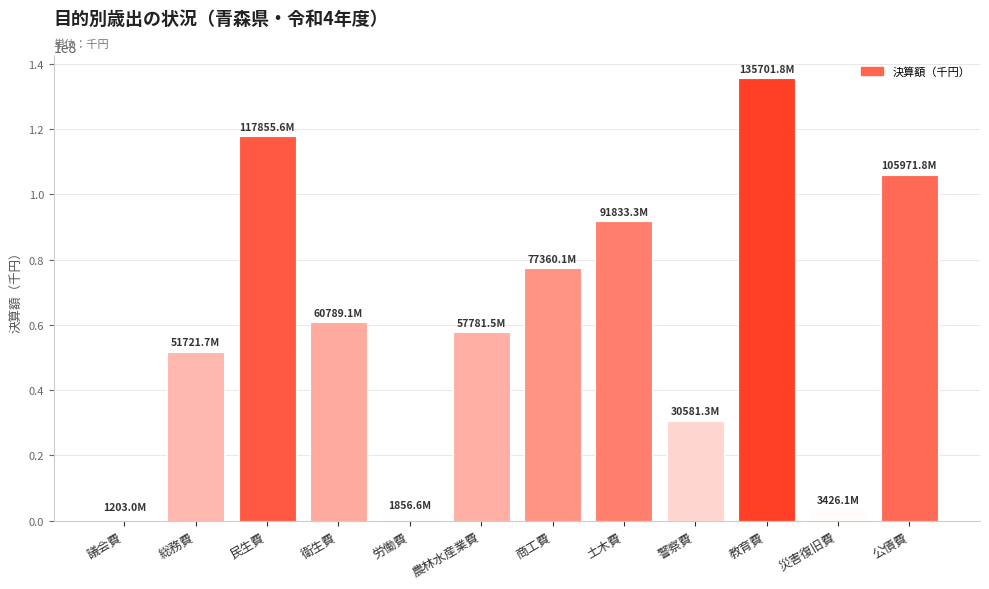

What is the difference between the maximum and second lowest values?

133845248